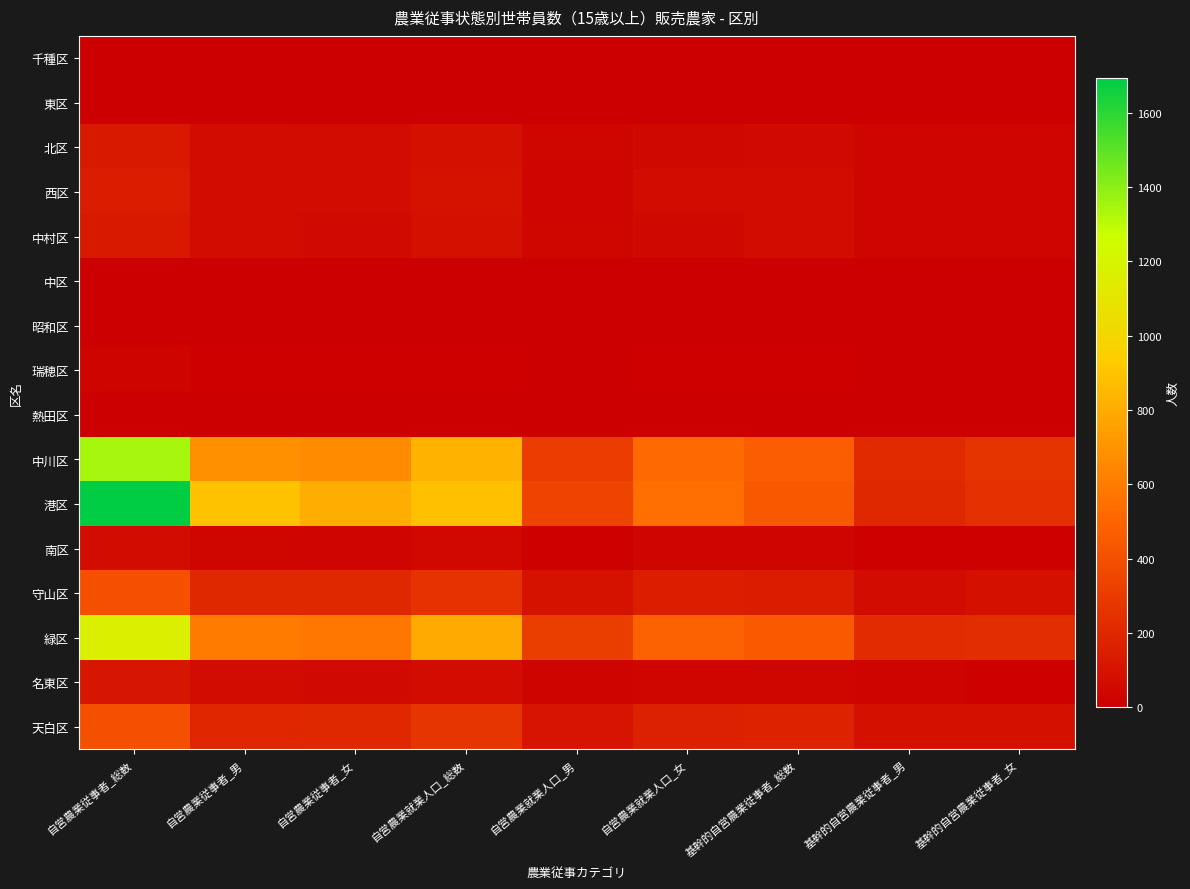

What is the total value across all series at 自営農業従事者_総数?

5637